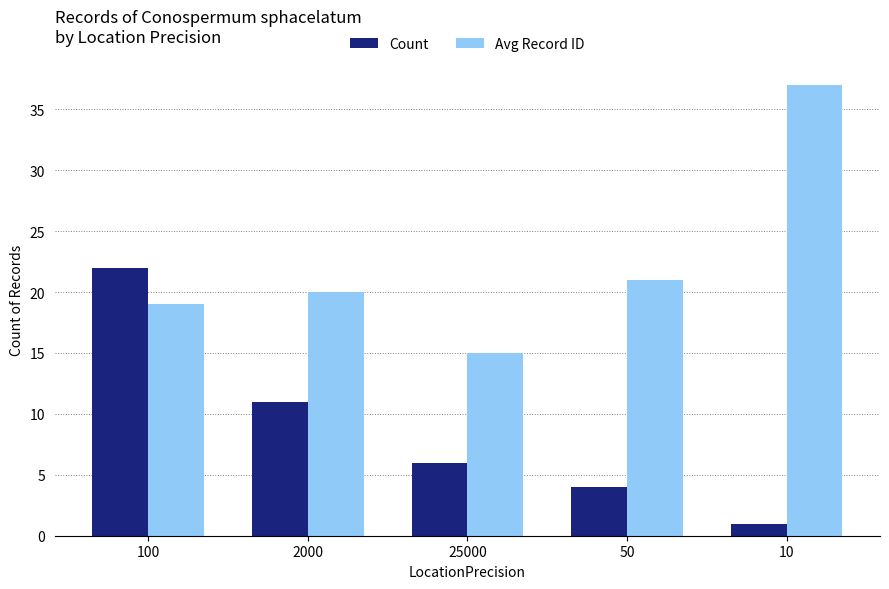

What is the value of the Avg Record ID bar at the 5th from the left?

37